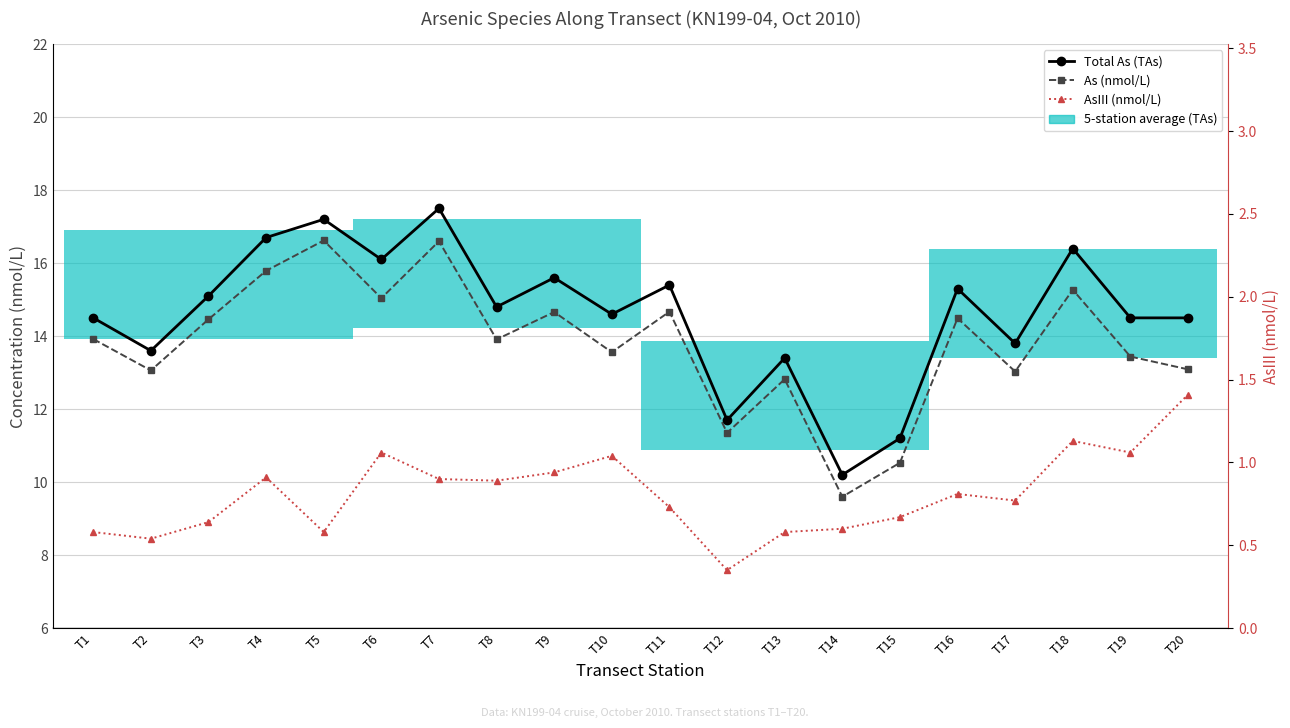

Reading right to left, transcribe all the data shown in this chart.

Total As (TAs): 14.5	14.5	16.4	13.8	15.3	11.2	10.2	13.4	11.7	15.4	14.6	15.6	14.8	17.5	16.1	17.2	16.7	15.1	13.6	14.5
As (nmol/L): 13.1	13.4	15.3	13.0	14.5	10.5	9.6	12.8	11.3	14.7	13.6	14.7	13.9	16.6	15.0	16.6	15.8	14.5	13.1	13.9
AsIII (nmol/L): 1.4	1.1	1.1	0.8	0.8	0.7	0.6	0.6	0.3	0.7	1.0	0.9	0.9	0.9	1.1	0.6	0.9	0.6	0.5	0.6